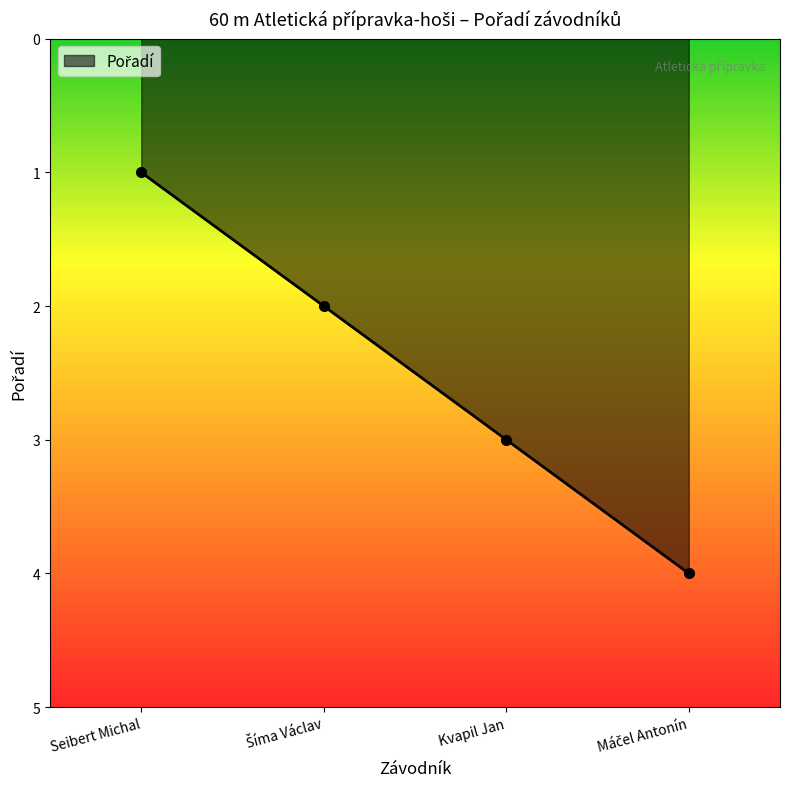

How many series are shown in this chart?

1